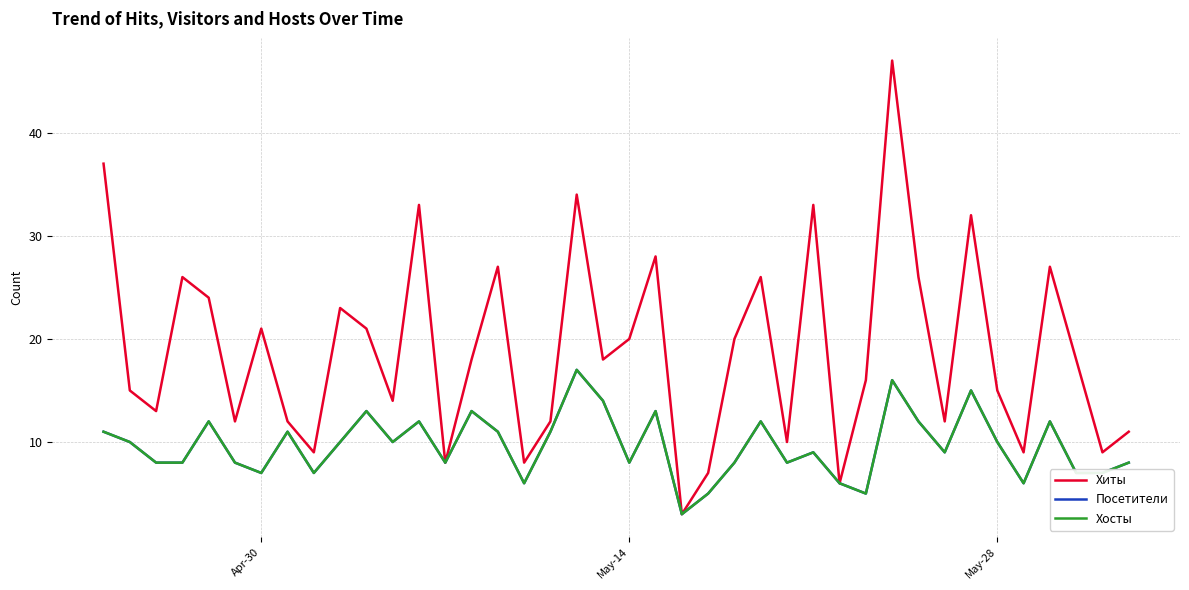

Does the chart have visible grid lines?

Yes